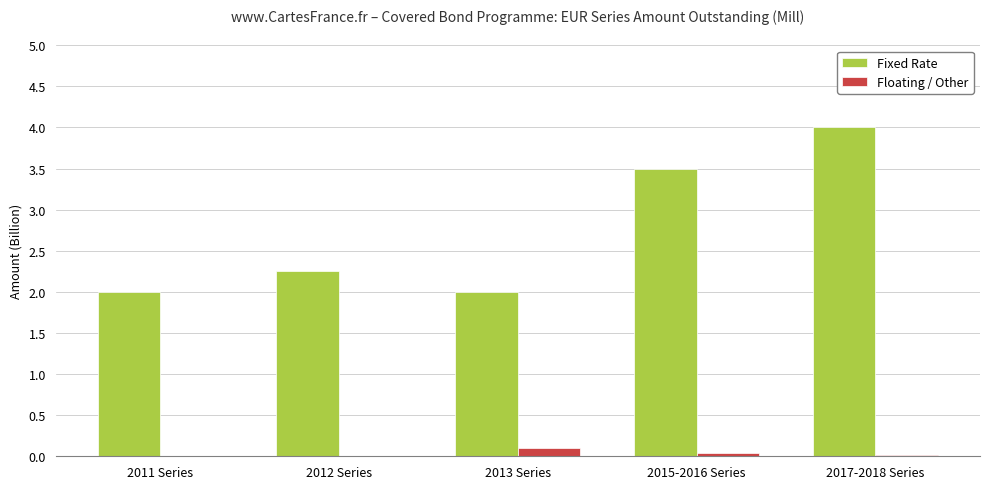

The Fixed Rate series shows 2.0 at 2013 Series. True or false?

True